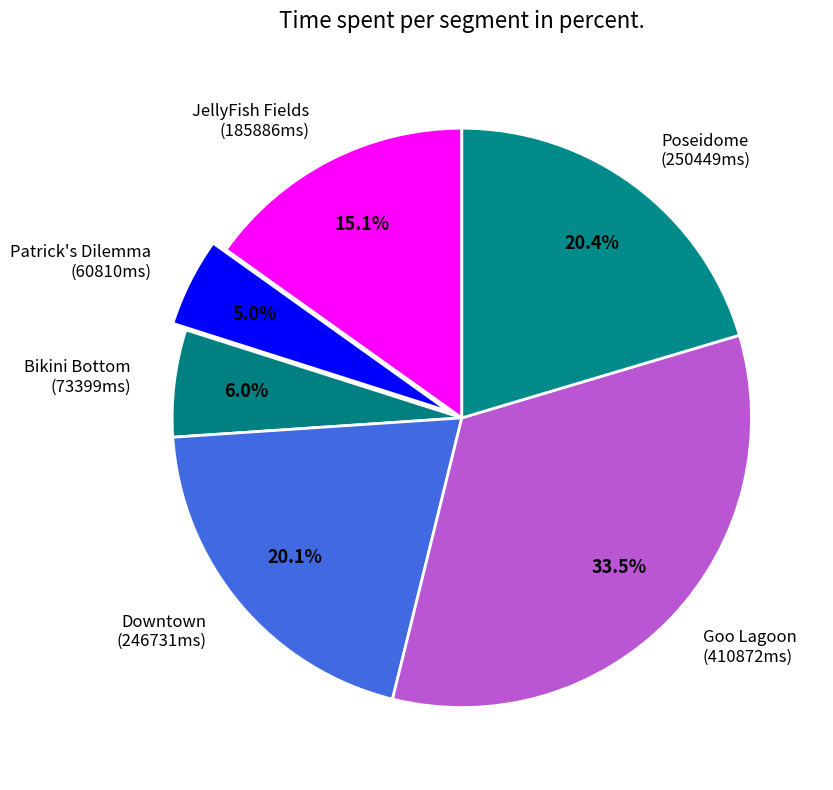

The Downtown slice represents 20% of the pie. True or false?

True